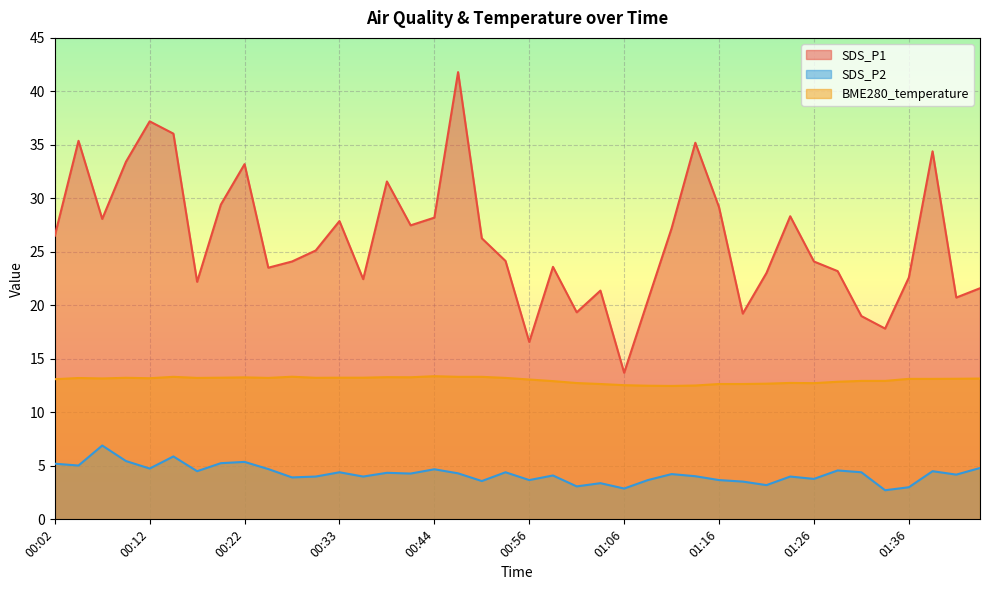

Is it true that SDS_P2 equals 1.5 at 00:22?

False